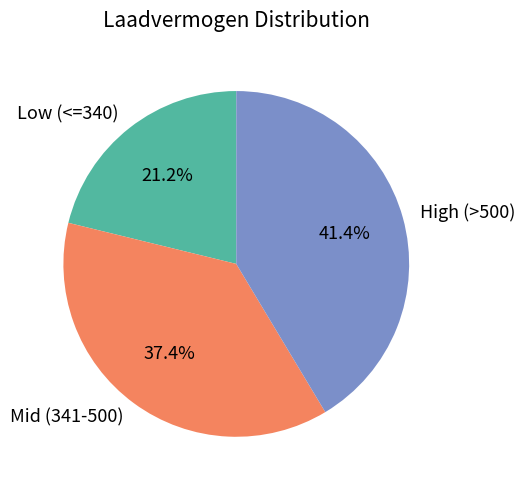

Does any single category account for the majority?

No